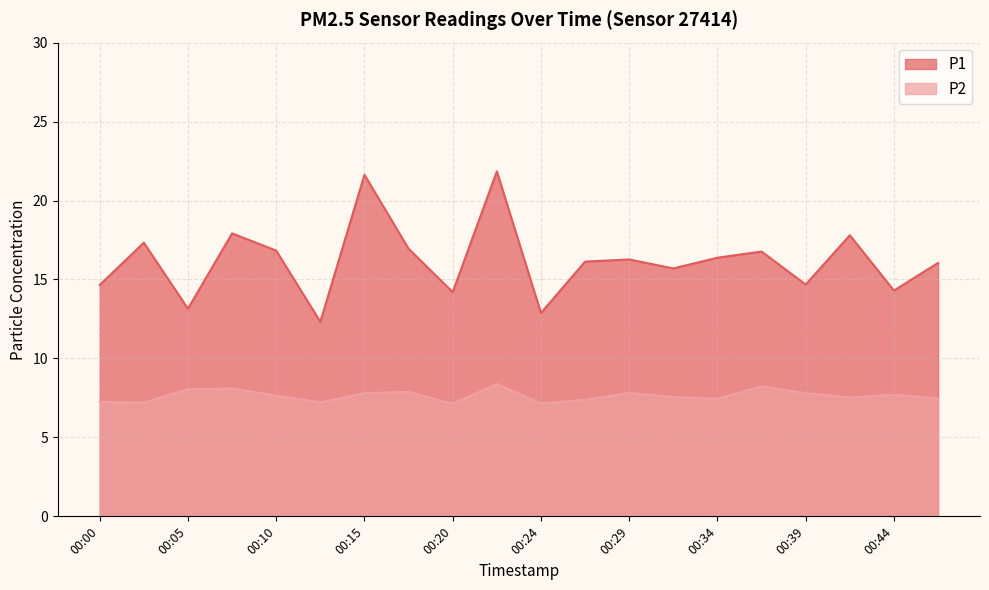

What is the value of the P1 point at the 8th from the left?

16.9